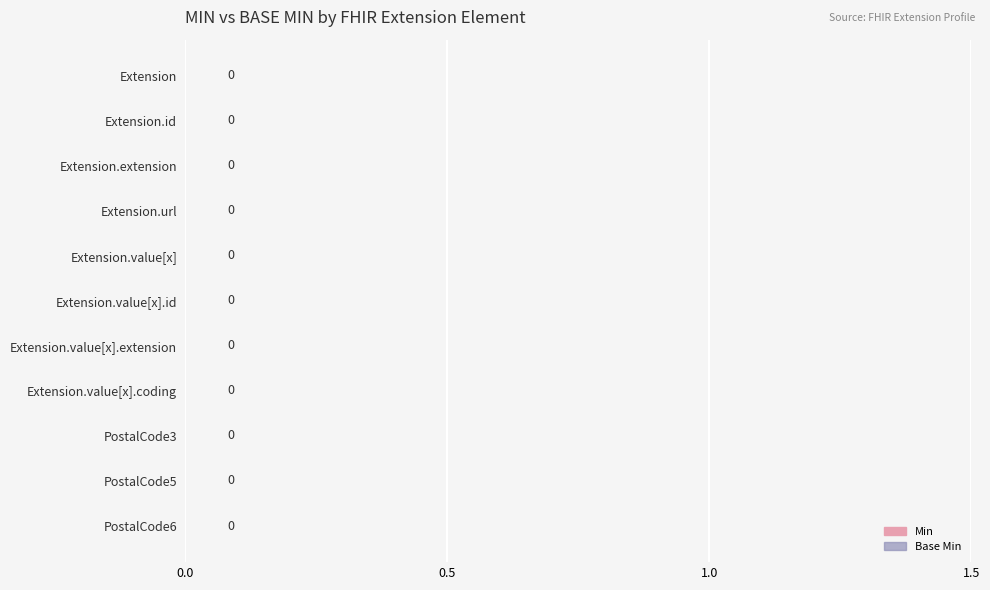

Rank the series by their maximum value, from highest to lowest.

Min, Base Min